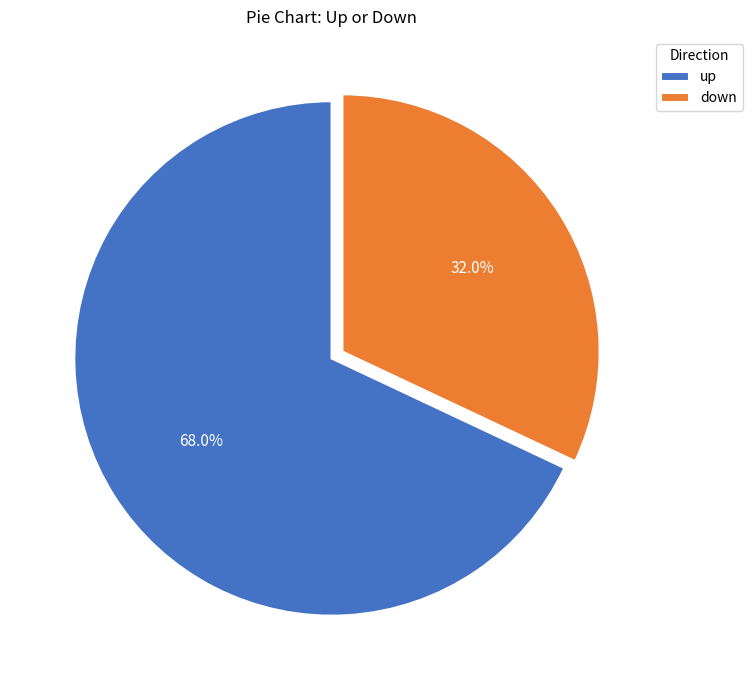

To the nearest percent, what portion does down represent?

32%